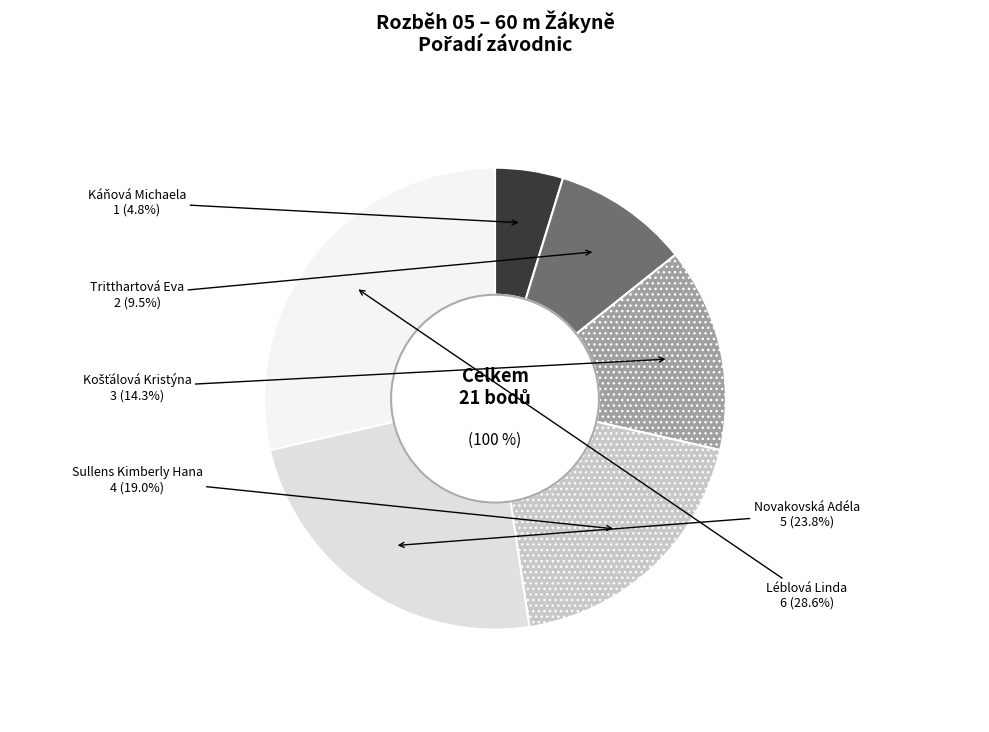

How many segments does this pie chart have?

6